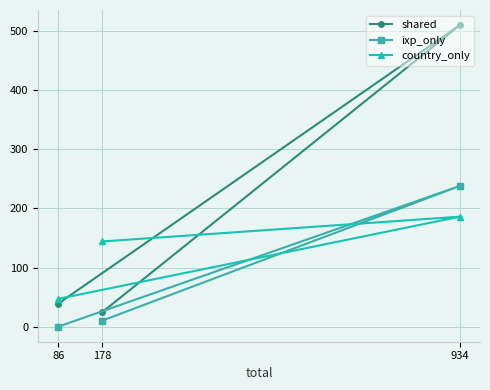

Is the value of country_only at 86 greater than the value of shared at 86?

Yes